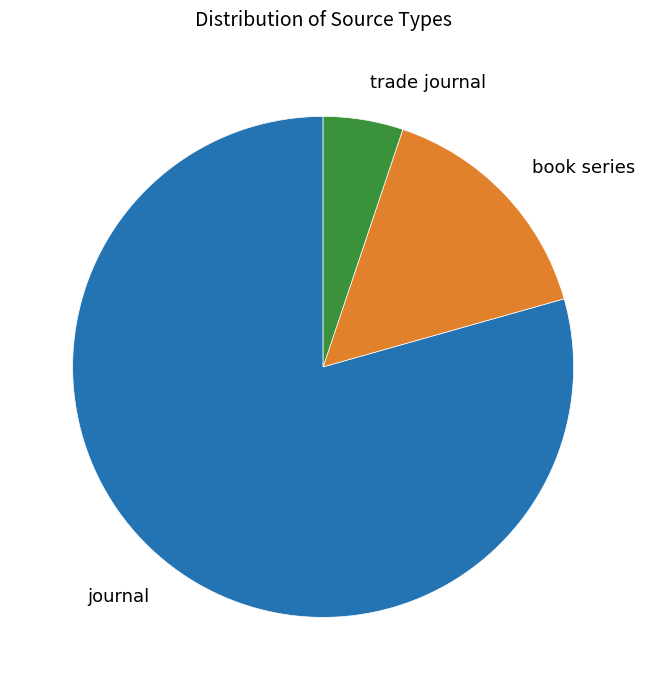

True or false: trade journal accounts for 5% of the total.

True